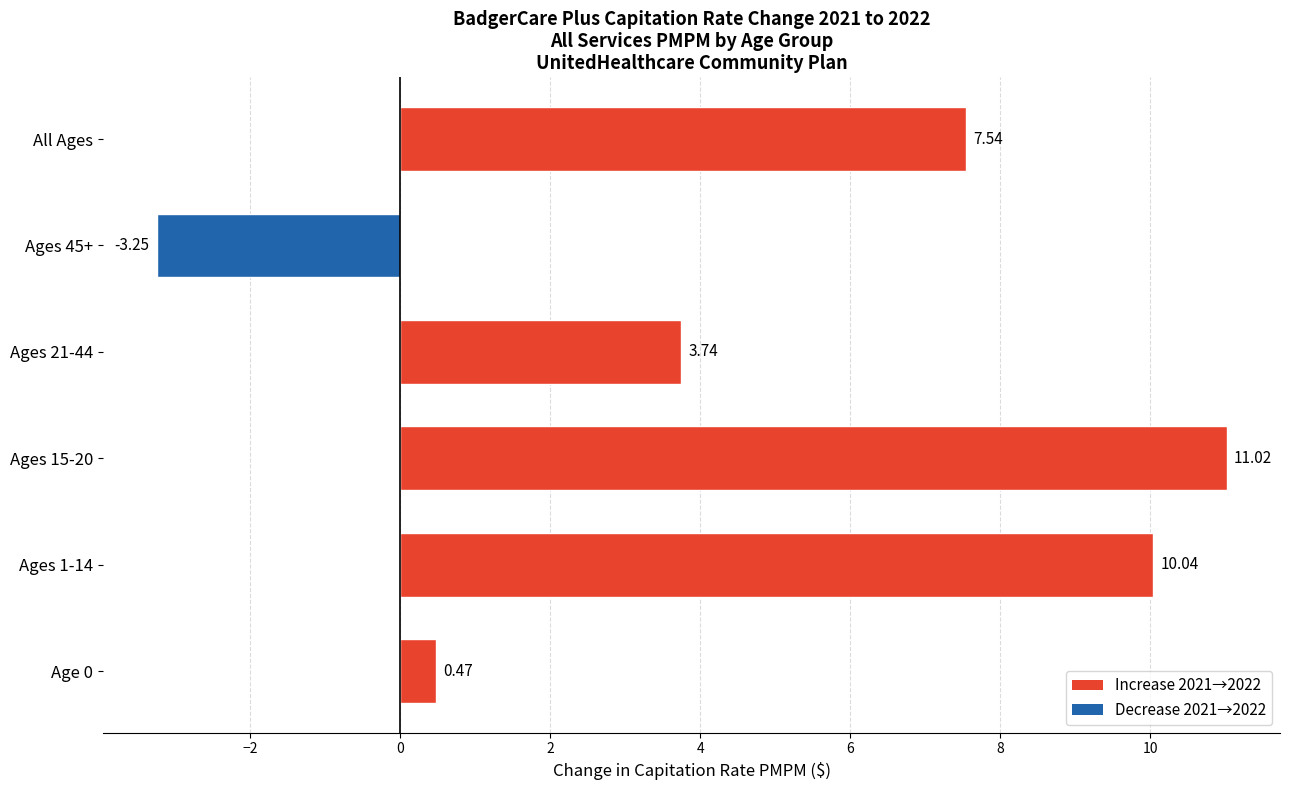

How many data points are above 7?

3